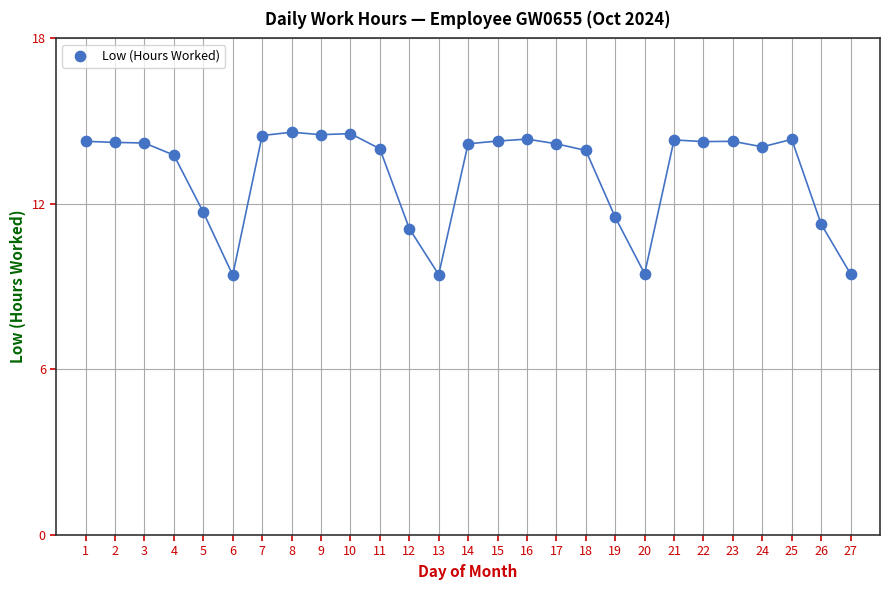

What is the range of Y values (max minus min)?

5.2